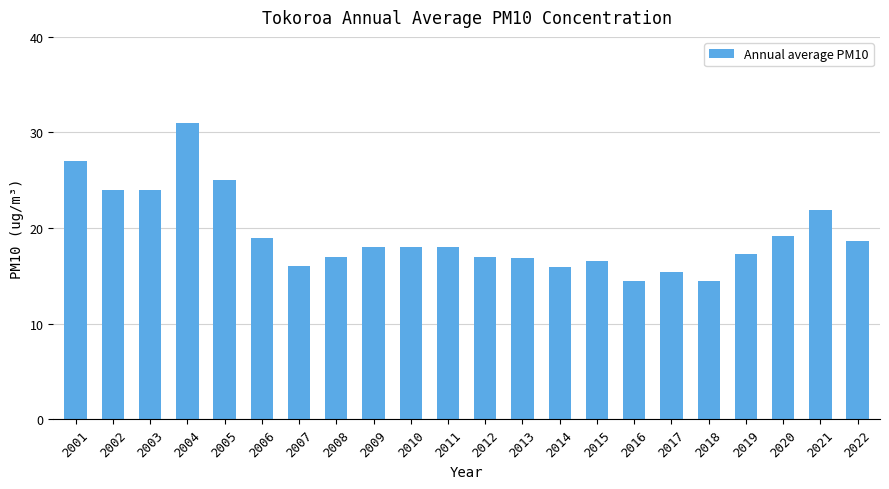

What is the ratio of the value at 2018 to the value at 2017?

0.9